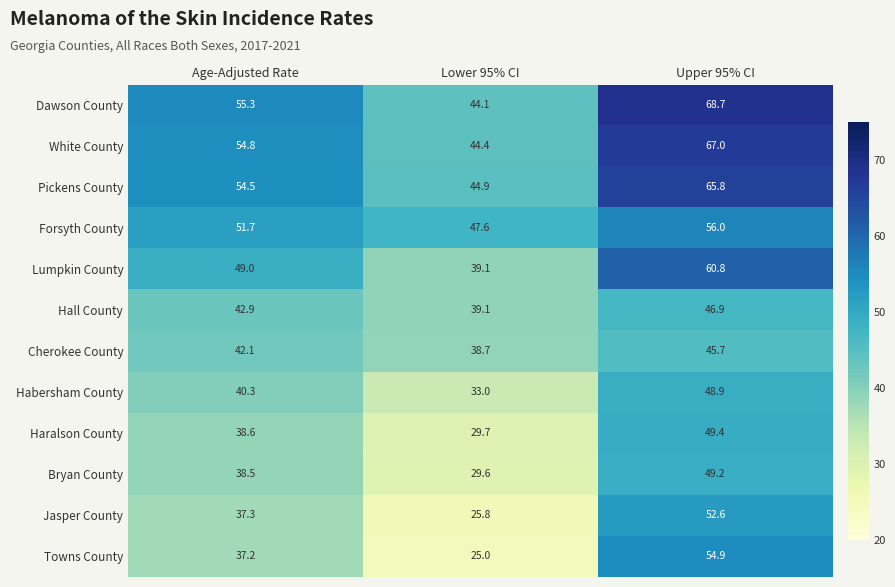

What value does the Pickens County series have at Age-Adjusted Rate?

54.5